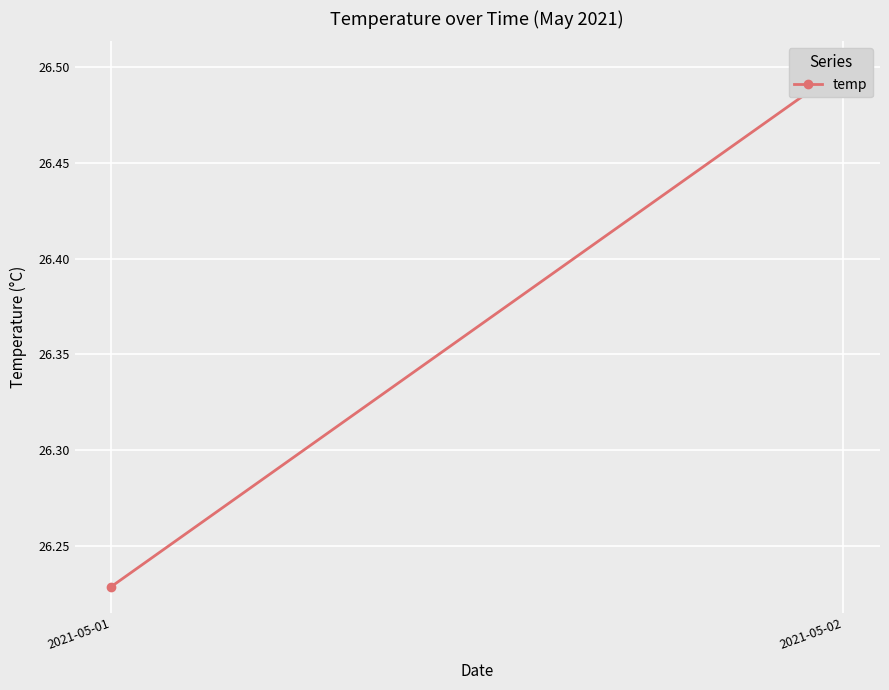

Reading left to right, what are all the values shown in this chart?

2021-05-01=26.2	2021-05-02=26.5